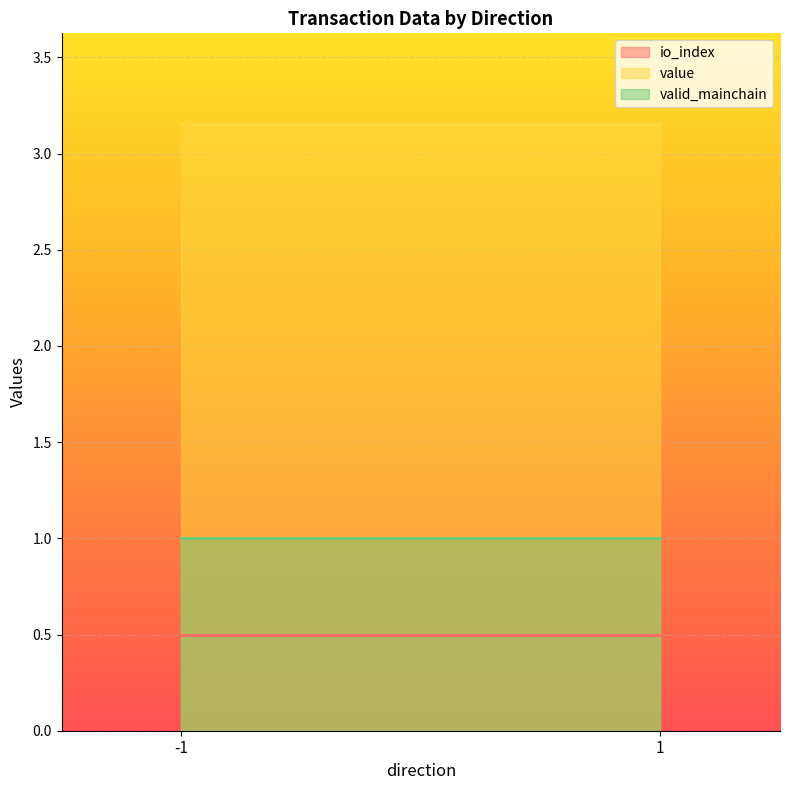

Is the value of valid_mainchain at -1 greater than the value of io_index at -1?

Yes